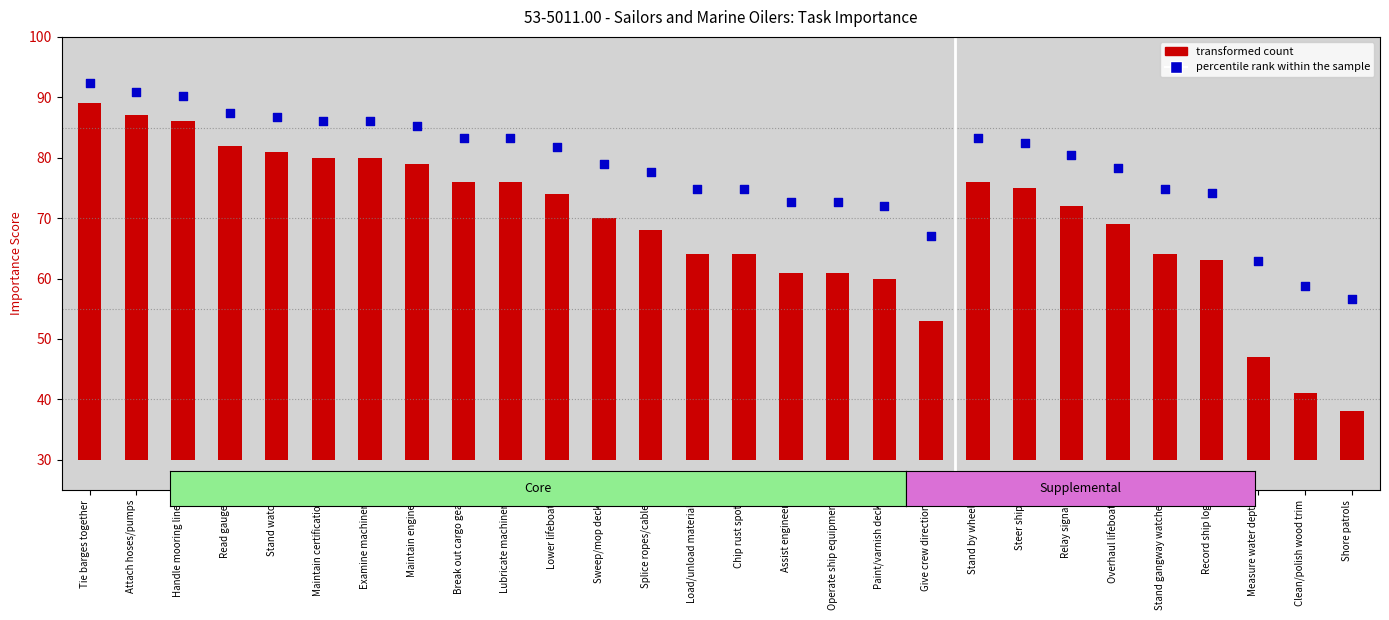

Which has a higher value, Splice ropes/cables or Chip rust spots?

Splice ropes/cables